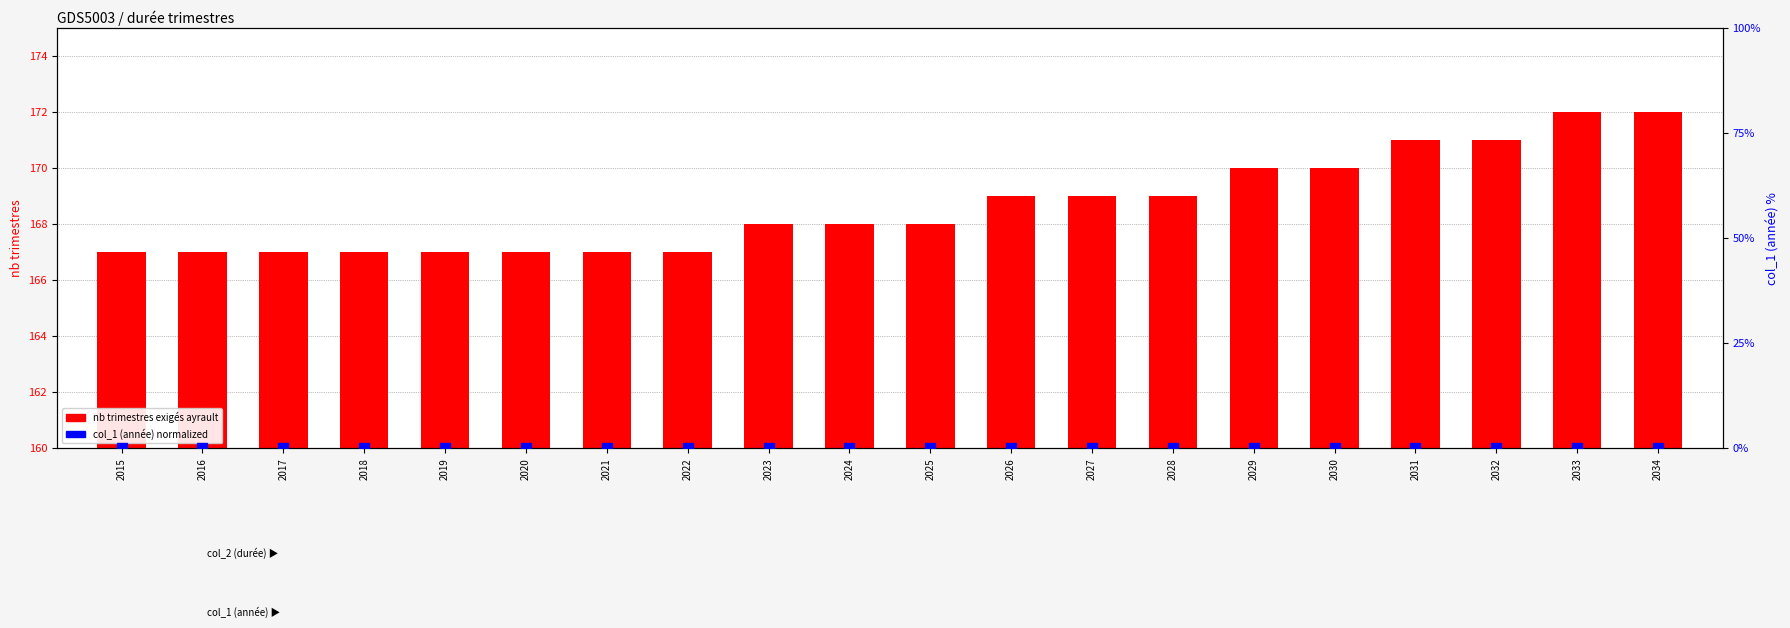

True or false: nb trimestres exigés ayrault has a value of 170 at 2029.

True